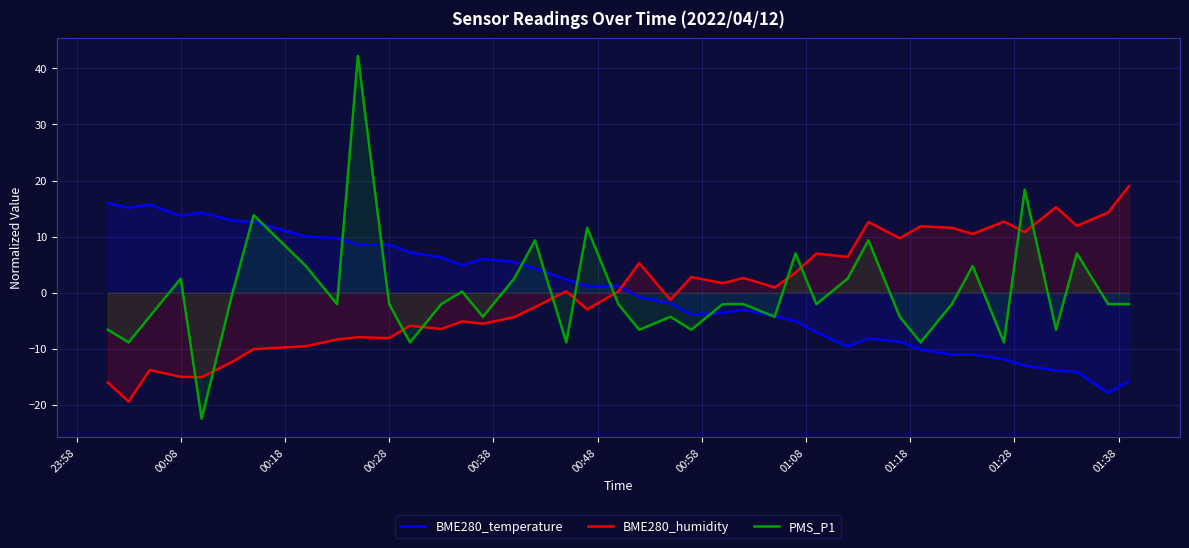

The value of BME280_humidity at 00:28 is -10.6. True or false?

False